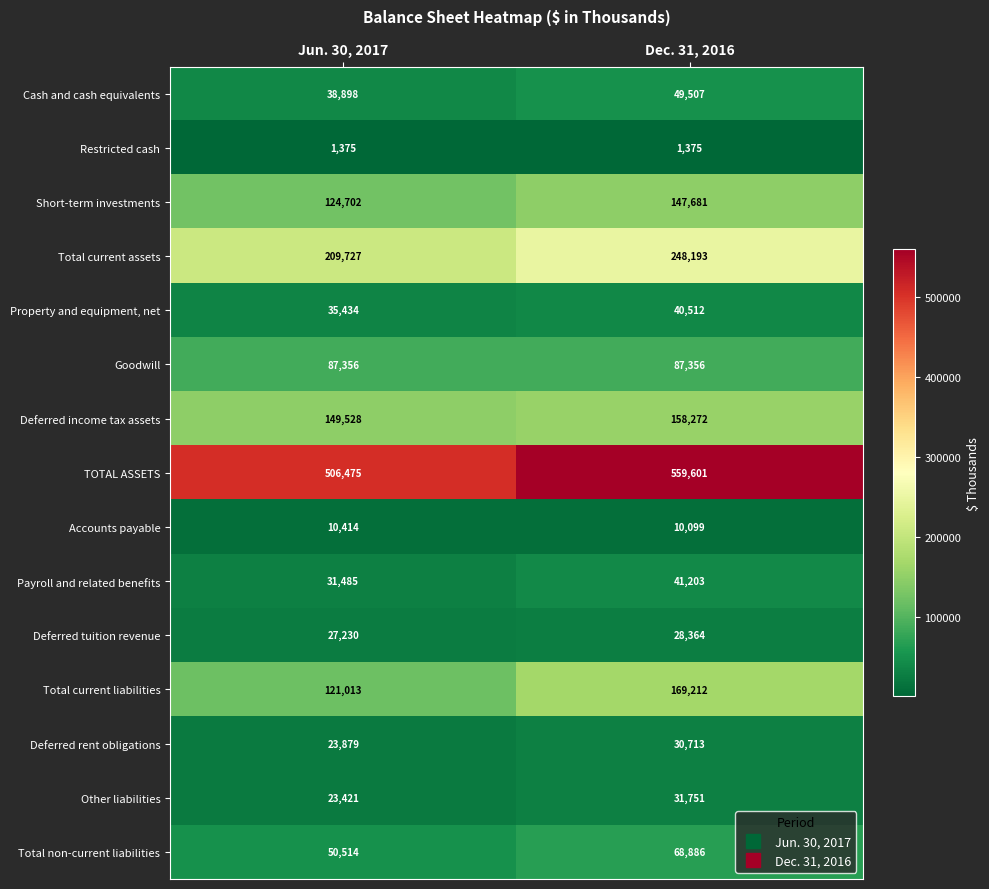

Which series changed the most between Jun. 30, 2017 and Dec. 31, 2016?

TOTAL ASSETS